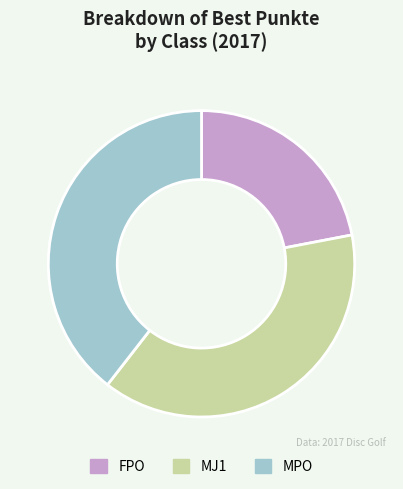

Rank the categories by value from lowest to highest.

FPO, MJ1, MPO